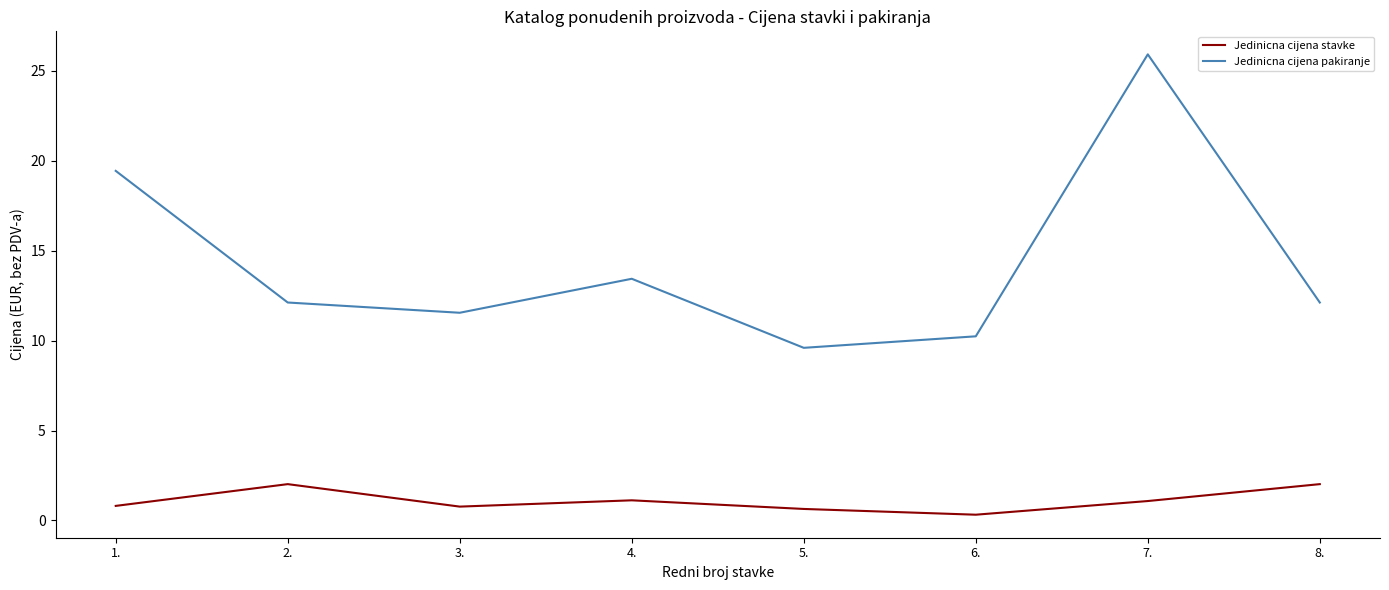

List the series in order of their overall mean, lowest first.

Jedinicna cijena stavke, Jedinicna cijena pakiranje